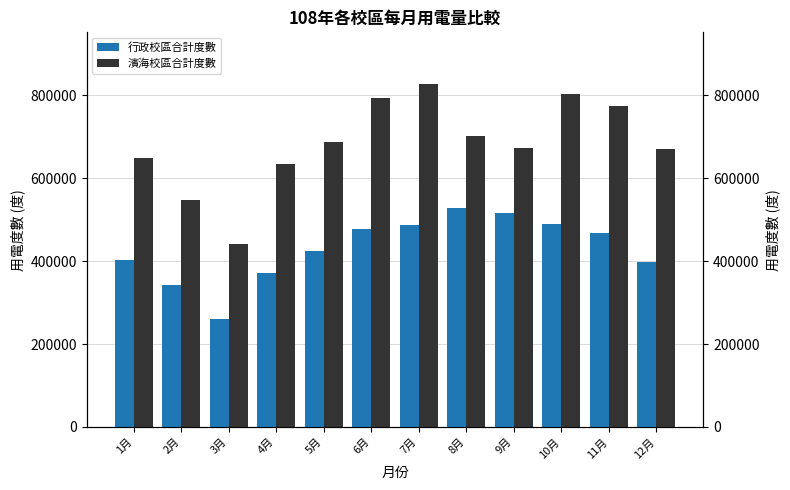

What are all the series names shown in the legend?

行政校區合計度數, 濱海校區合計度數